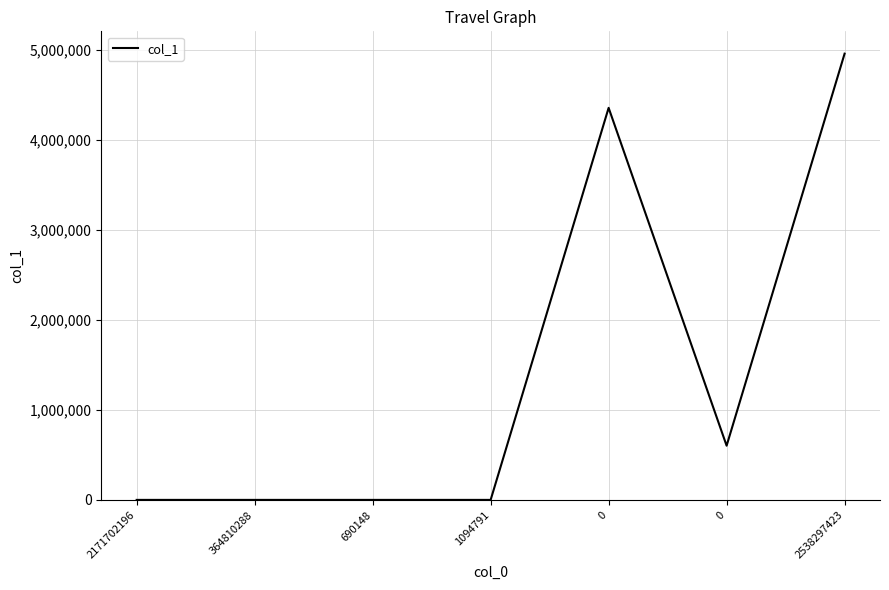

How many points are higher than both their immediate neighbors (excluding endpoints)?

1